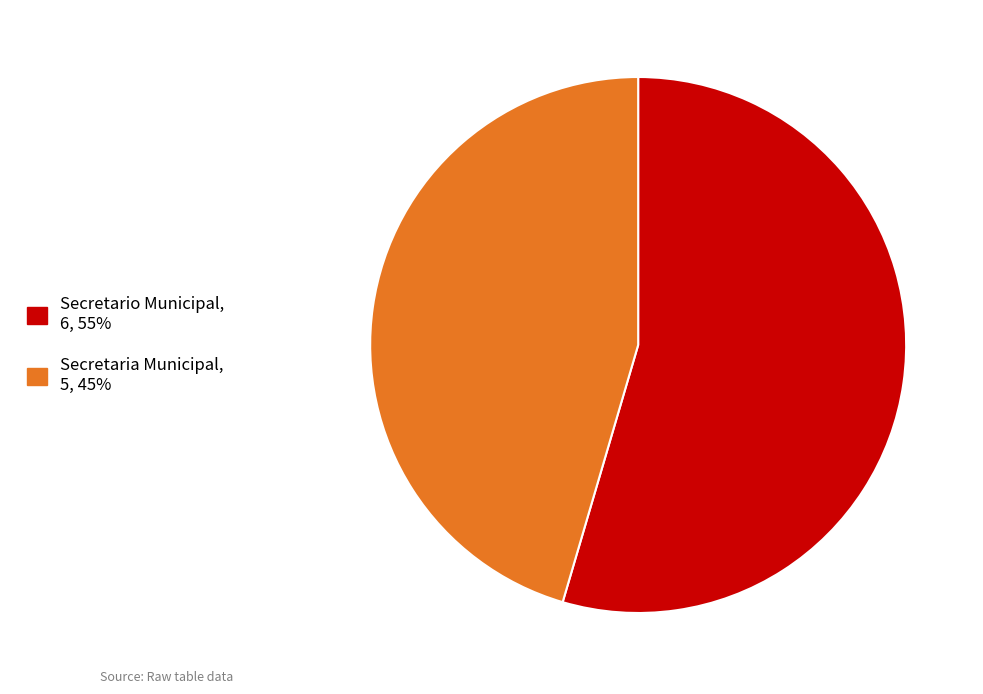

Which has a higher value, Secretaria Municipal or Secretario Municipal?

Secretario Municipal